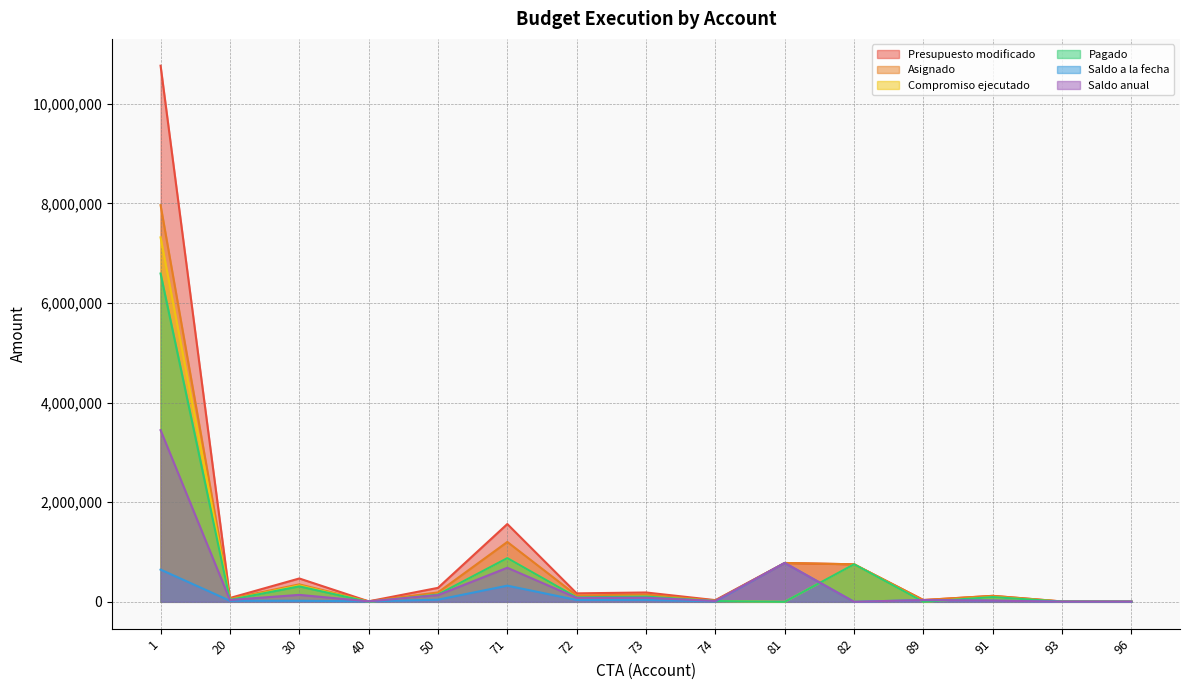

At which category does the chart reach its minimum across all series?

40